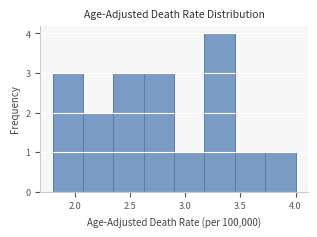

Which range on the x-axis has the tallest bar?

3.175 to 3.450